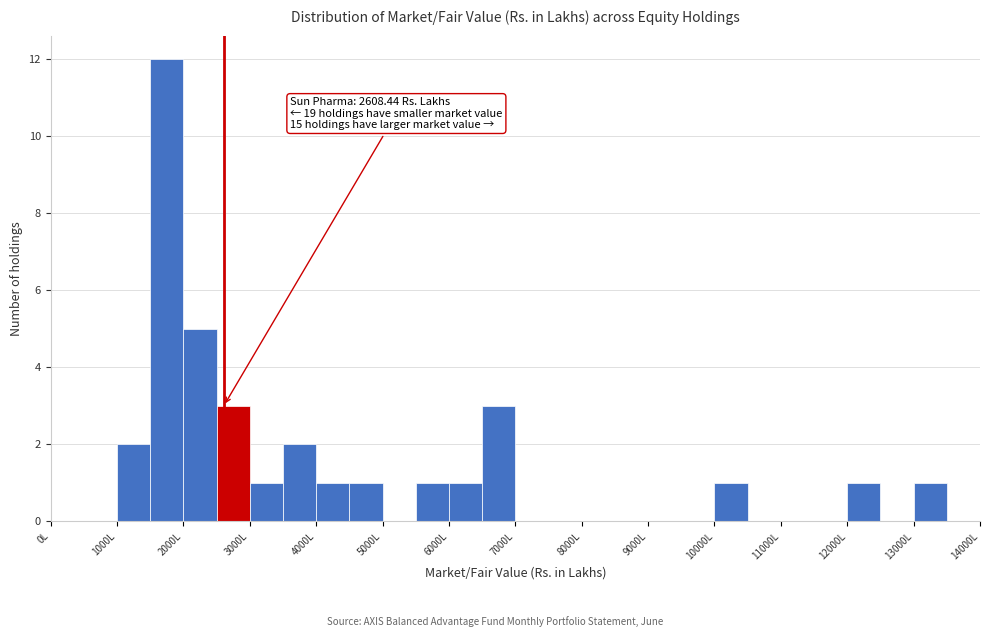

Which range on the x-axis has the tallest bar?

1500 to 2000